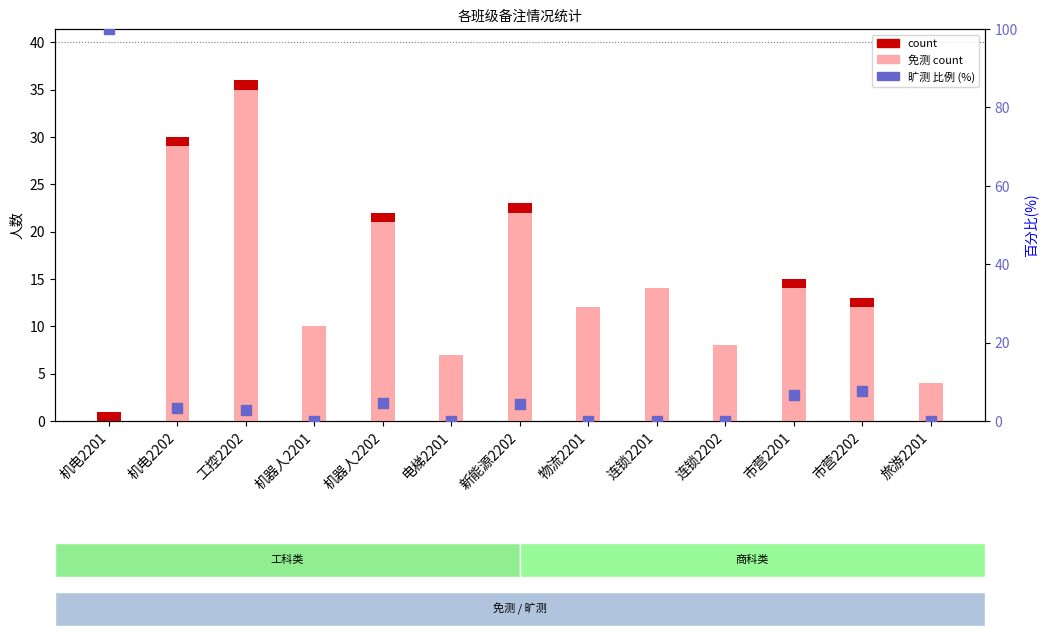

Which series contains the highest Y value?

旷测 比例 (%)